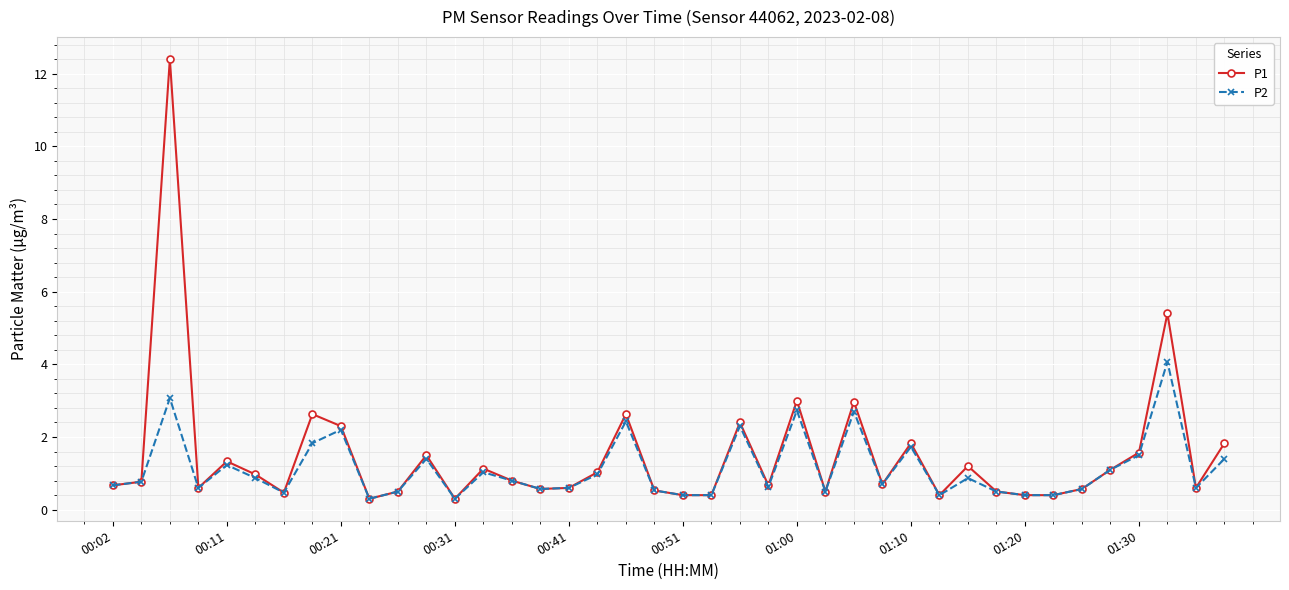

What is the value of the P2 point at the 4th from the left?

0.6